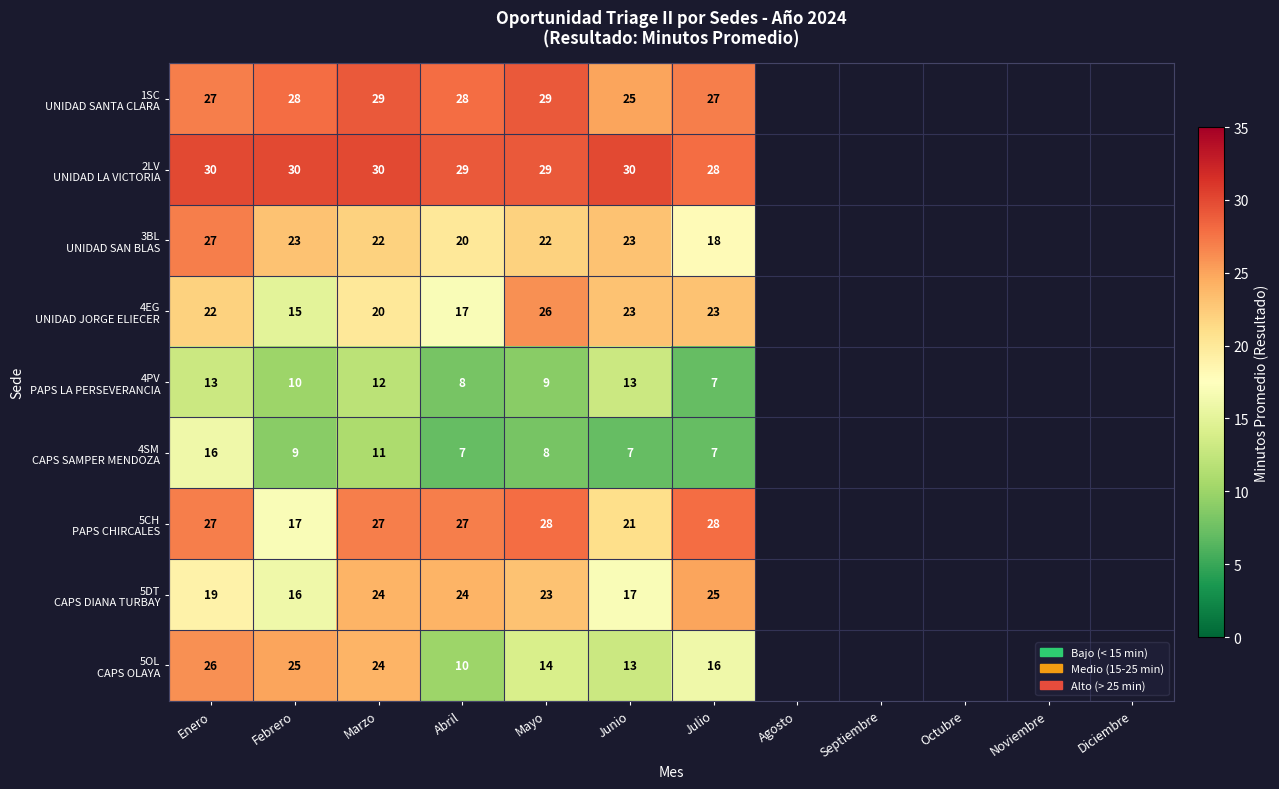

What is the difference between the highest and lowest values at Enero?

17